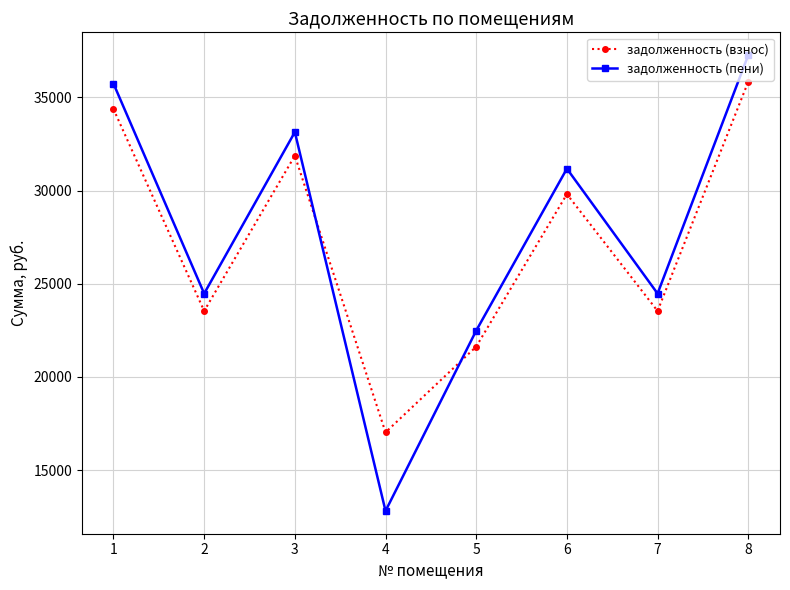

What is the maximum value shown in the chart?

37272.3